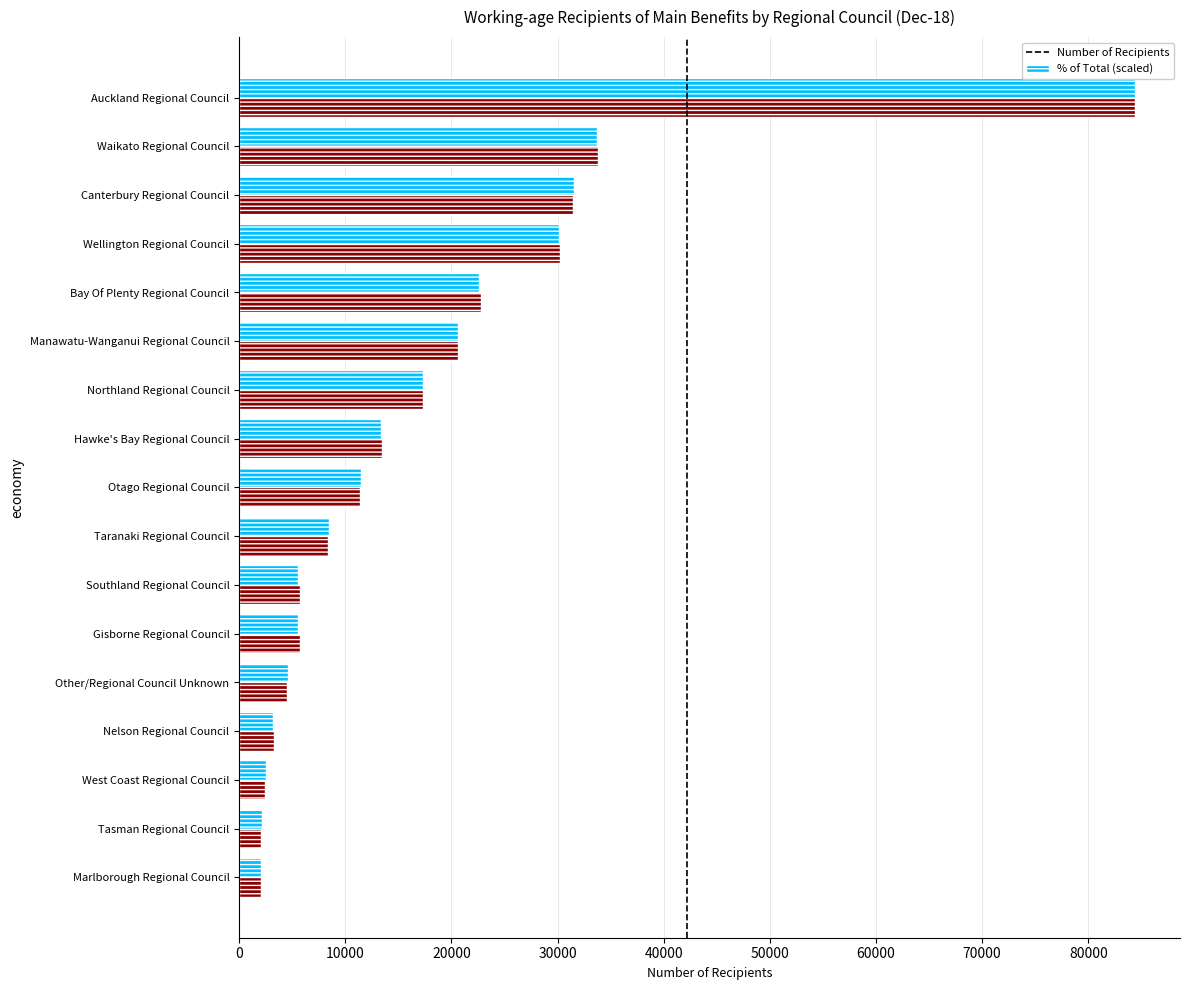

What is the difference between the Number of Recipients values at Southland Regional Council and Northland Regional Council?

11759.0